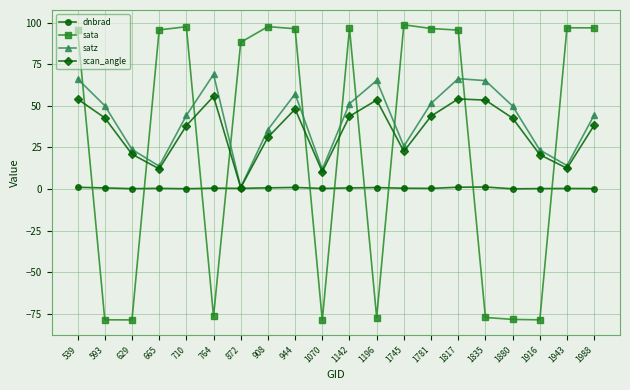

What are all the series names shown in the legend?

dnbrad, sata, satz, scan_angle